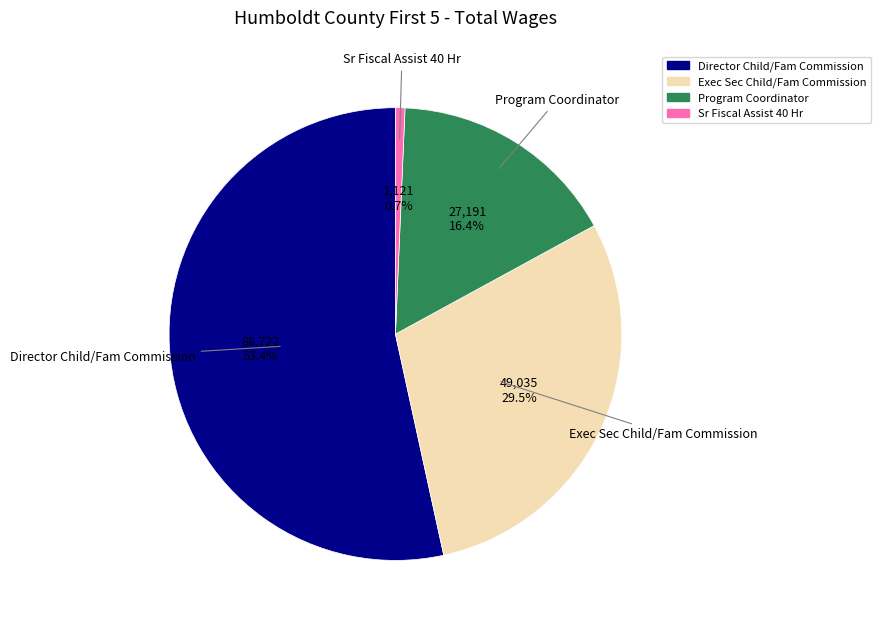

To the nearest percent, what is the average slice percentage?

25%